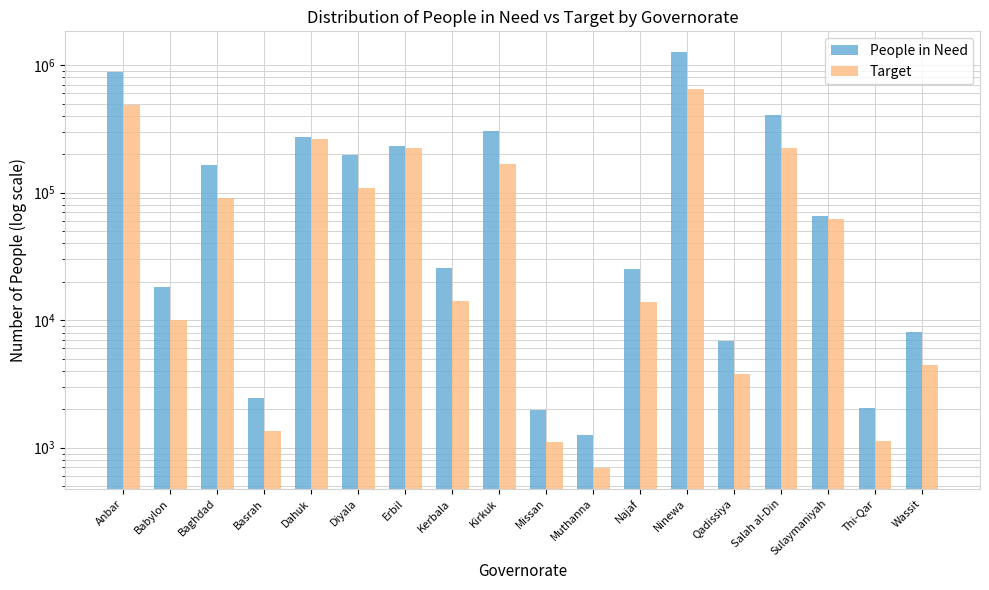

How many categories are shown in the chart?

18